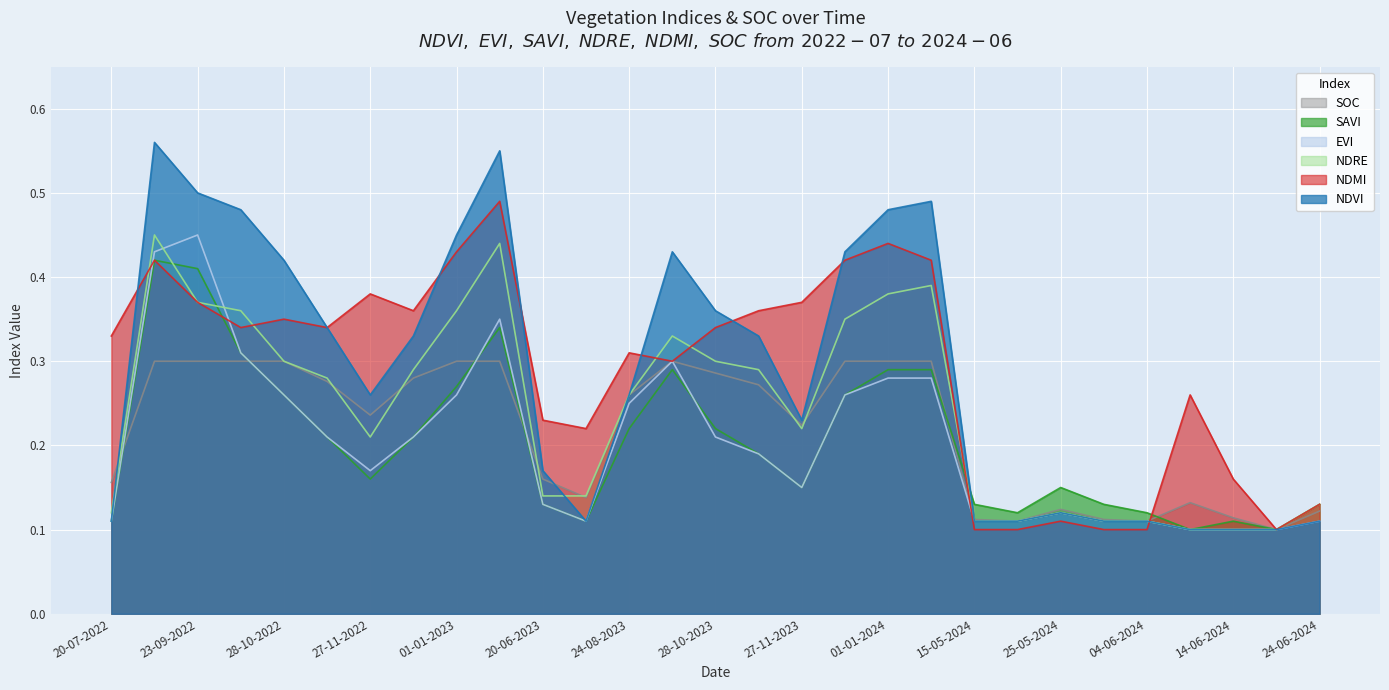

What is the sum of all ndvi values?

8.3